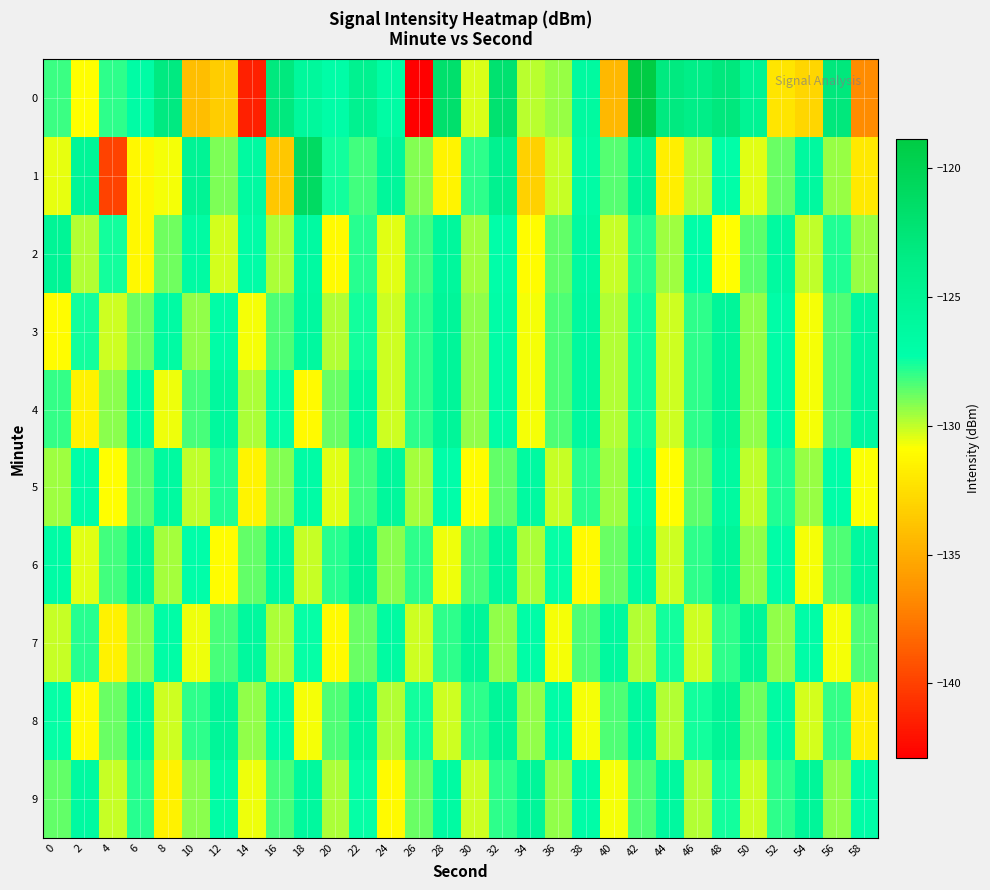

Reading right to left, extract all data points from this chart.

0: 58=-136.7	56=-122.9	54=-132.9	52=-132.1	50=-125.0	48=-123.0	46=-123.7	44=-123.1	42=-118.9	40=-134.4	38=-126.4	36=-129.5	34=-129.9	32=-122.0	30=-130.4	28=-121.7	26=-142.9	24=-126.7	22=-124.6	20=-127.0	18=-125.8	16=-123.0	14=-141.5	12=-133.4	10=-134.1	8=-123.3	6=-126.8	4=-127.9	2=-131.0	0=-128.1
1: 58=-132.0	56=-129.4	54=-126.1	52=-128.8	50=-130.5	48=-127.2	46=-129.8	44=-131.7	42=-125.3	40=-128.5	38=-126.8	36=-130.1	34=-133.2	32=-124.6	30=-127.9	28=-131.4	26=-129.1	24=-125.8	22=-128.2	20=-127.5	18=-121.1	16=-133.6	14=-126.4	12=-129.1	10=-125.1	8=-130.7	6=-131.2	4=-140.0	2=-125.5	0=-130.5
2: 58=-129.4	56=-127.7	54=-130.0	52=-126.3	50=-128.6	48=-130.9	46=-127.2	44=-129.5	42=-127.8	40=-130.1	38=-126.4	36=-128.7	34=-131.0	32=-127.3	30=-129.6	28=-125.9	26=-128.2	24=-130.5	22=-127.8	20=-131.1	18=-126.4	16=-129.7	14=-127.0	12=-130.3	10=-126.6	8=-128.9	6=-131.2	4=-127.5	2=-129.8	0=-125.2
3: 58=-126.1	56=-128.4	54=-130.7	52=-127.0	50=-129.3	48=-125.6	46=-127.9	44=-130.2	42=-127.5	40=-129.8	38=-126.1	36=-128.4	34=-130.7	32=-127.0	30=-129.3	28=-125.6	26=-127.9	24=-130.2	22=-127.5	20=-129.8	18=-126.1	16=-128.4	14=-130.7	12=-127.0	10=-129.3	8=-126.6	6=-128.9	4=-130.2	2=-127.5	0=-131.0
4: 58=-126.1	56=-128.4	54=-130.7	52=-127.0	50=-129.3	48=-125.6	46=-127.9	44=-130.2	42=-127.5	40=-129.8	38=-126.1	36=-128.4	34=-130.7	32=-127.0	30=-129.3	28=-125.6	26=-127.9	24=-130.2	22=-126.5	20=-128.8	18=-131.1	16=-127.4	14=-129.7	12=-126.0	10=-128.3	8=-130.6	6=-126.9	4=-129.2	2=-131.5	0=-128.0
5: 58=-130.8	56=-127.1	54=-129.4	52=-127.7	50=-130.0	48=-126.3	46=-128.6	44=-130.9	42=-127.2	40=-129.5	38=-127.8	36=-130.1	34=-126.4	32=-128.7	30=-131.0	28=-127.3	26=-129.6	24=-125.9	22=-128.2	20=-130.5	18=-126.8	16=-129.1	14=-131.4	12=-127.7	10=-130.0	8=-126.3	6=-128.6	4=-130.9	2=-127.2	0=-129.5
6: 58=-126.1	56=-128.4	54=-130.7	52=-127.0	50=-129.3	48=-125.6	46=-127.9	44=-130.2	42=-126.5	40=-128.8	38=-131.1	36=-127.4	34=-129.7	32=-126.0	30=-128.3	28=-130.6	26=-127.9	24=-129.2	22=-125.5	20=-127.8	18=-130.1	16=-126.4	14=-128.7	12=-131.0	10=-127.3	8=-129.6	6=-125.9	4=-128.2	2=-130.5	0=-126.8
7: 58=-128.4	56=-130.7	54=-127.0	52=-129.3	50=-125.6	48=-127.9	46=-130.2	44=-127.5	42=-129.8	40=-126.1	38=-128.4	36=-130.7	34=-127.0	32=-129.3	30=-125.6	28=-127.9	26=-130.2	24=-126.5	22=-128.8	20=-131.1	18=-127.4	16=-129.7	14=-126.0	12=-128.3	10=-130.6	8=-126.9	6=-129.2	4=-131.5	2=-127.8	0=-130.1
8: 58=-131.7	56=-128.0	54=-130.3	52=-126.6	50=-128.9	48=-125.2	46=-127.5	44=-129.8	42=-126.1	40=-128.4	38=-130.7	36=-127.0	34=-129.3	32=-125.6	30=-127.9	28=-130.2	26=-127.5	24=-129.8	22=-126.1	20=-128.4	18=-130.7	16=-127.0	14=-129.3	12=-125.6	10=-127.9	8=-130.2	6=-126.5	4=-128.8	2=-131.1	0=-127.4
9: 58=-127.0	56=-129.3	54=-125.6	52=-127.9	50=-130.2	48=-127.5	46=-129.8	44=-126.1	42=-128.4	40=-130.7	38=-127.0	36=-129.3	34=-125.6	32=-127.9	30=-130.2	28=-126.5	26=-128.8	24=-131.1	22=-127.4	20=-129.7	18=-126.0	16=-128.3	14=-130.6	12=-126.9	10=-129.2	8=-131.5	6=-127.8	4=-130.1	2=-126.4	0=-128.7